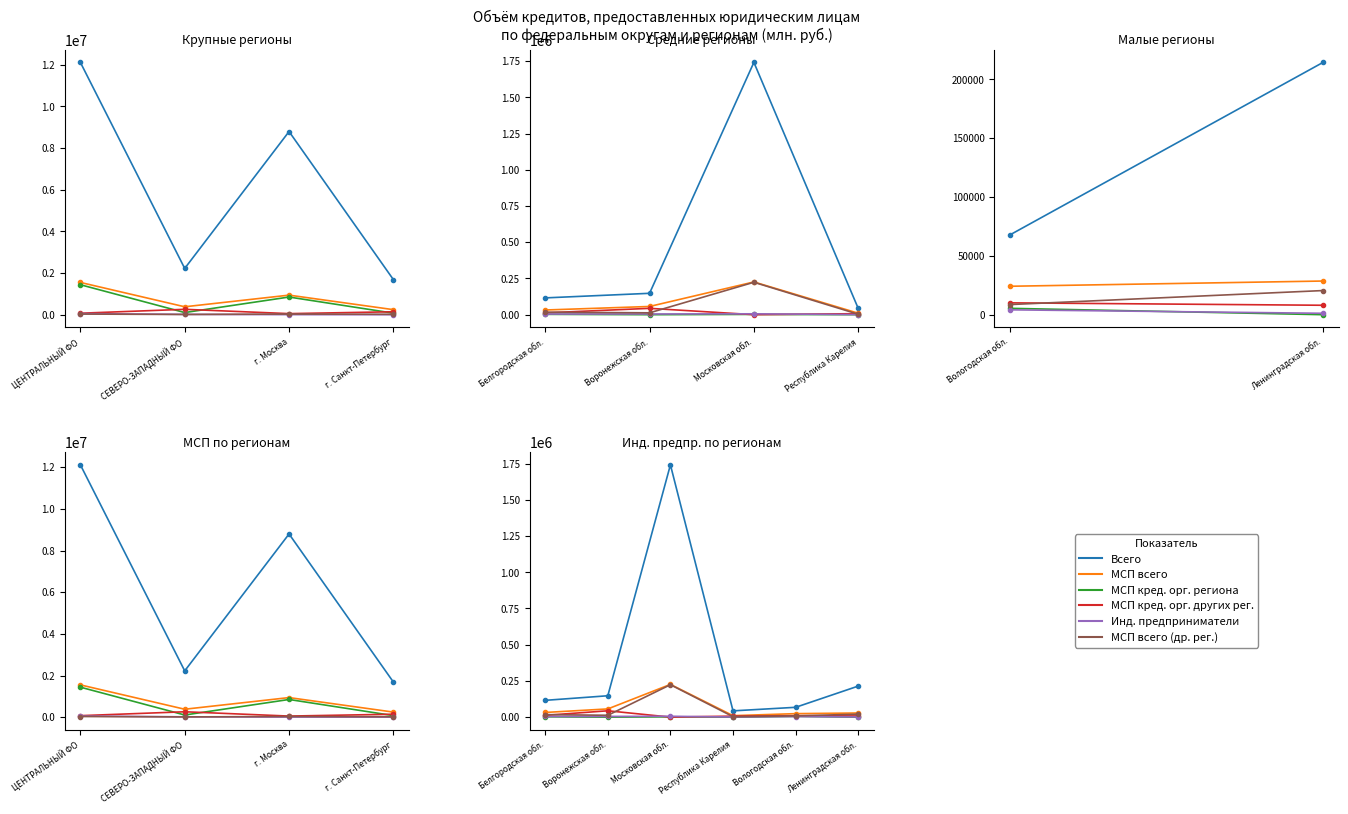

Which series has the largest total across all categories?

Всего